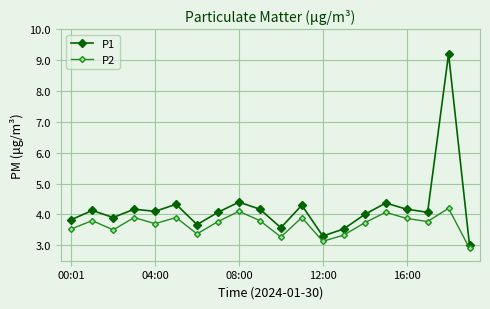

True or false: P2 and P1 cross at least once.

False